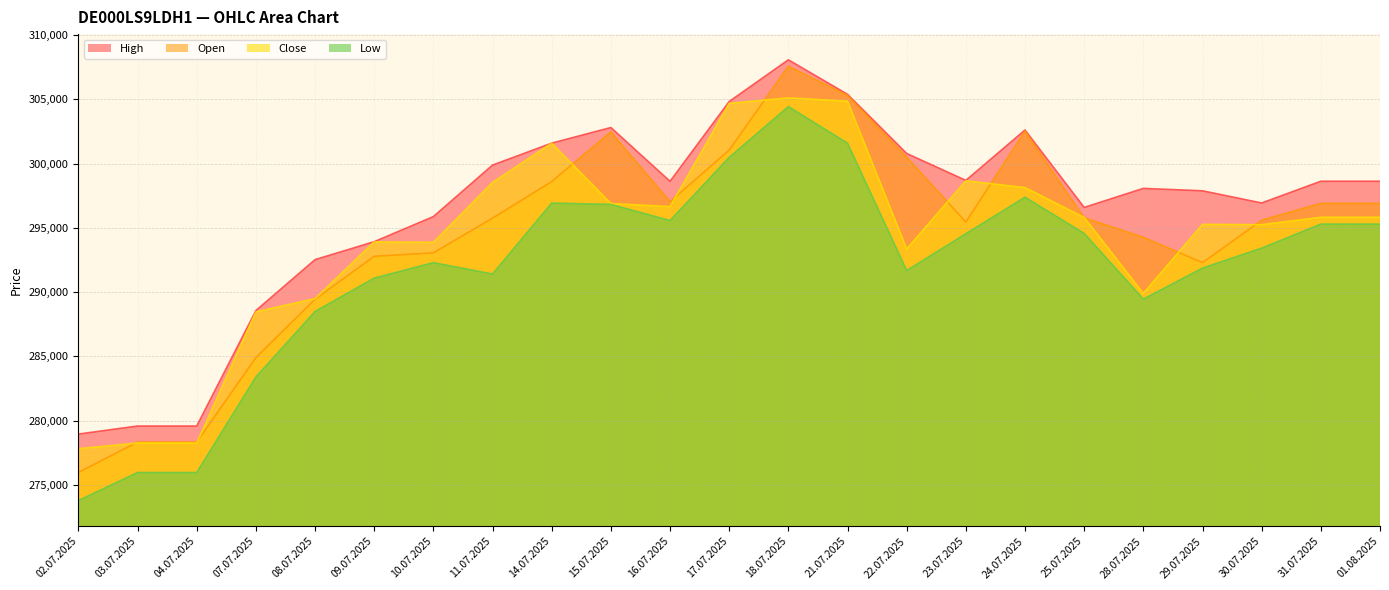

What are all the series names shown in the legend?

High, Open, Close, Low